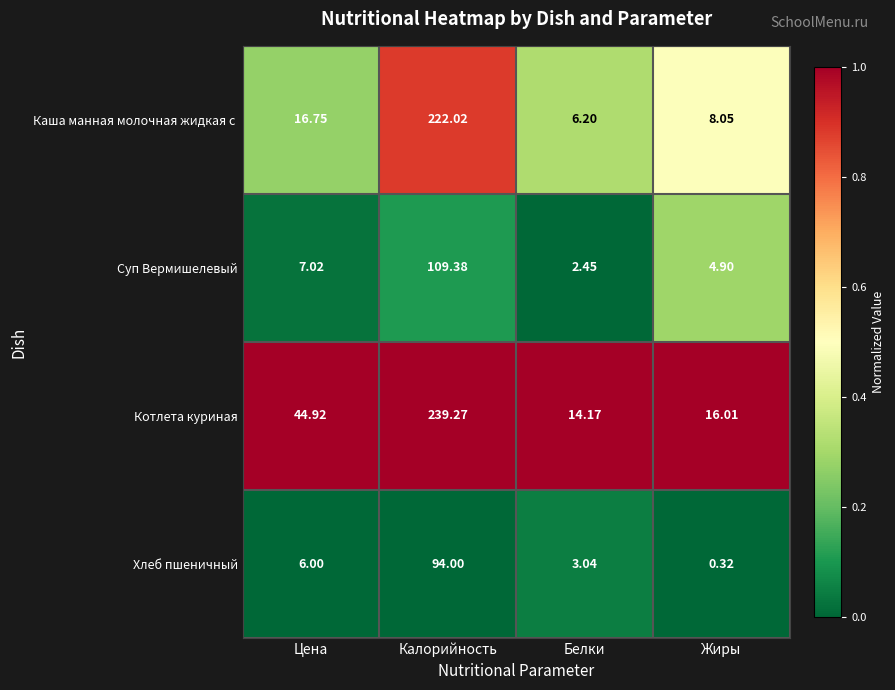

Between Белки and Жиры, which series saw the biggest shift?

Хлеб пшеничный